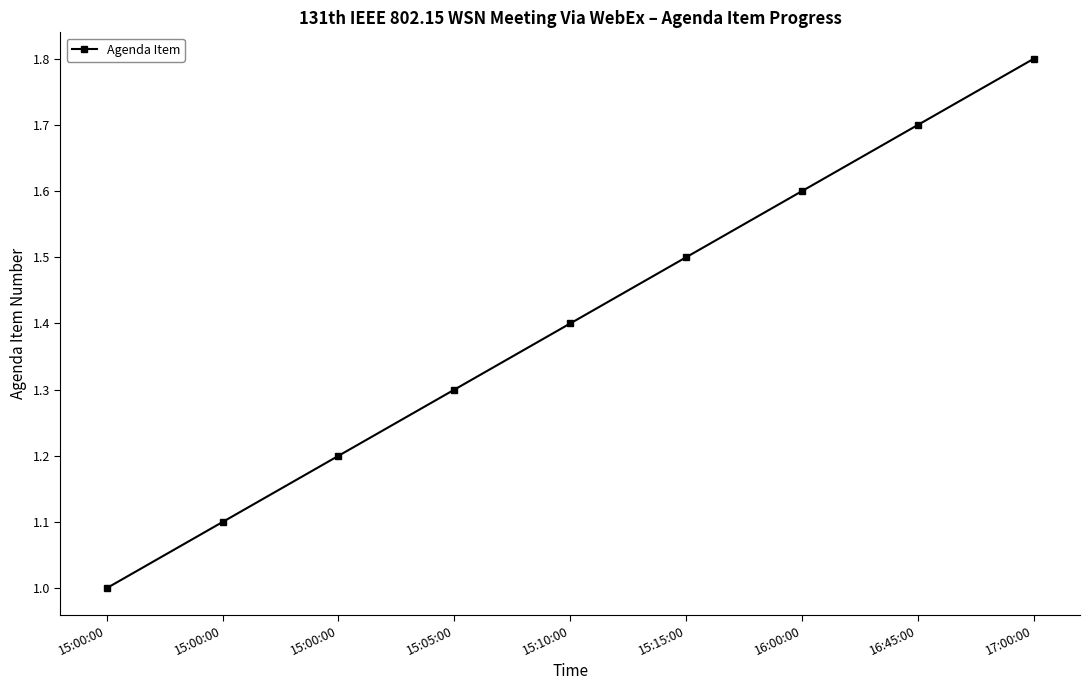

What is the sum of all values?

12.6